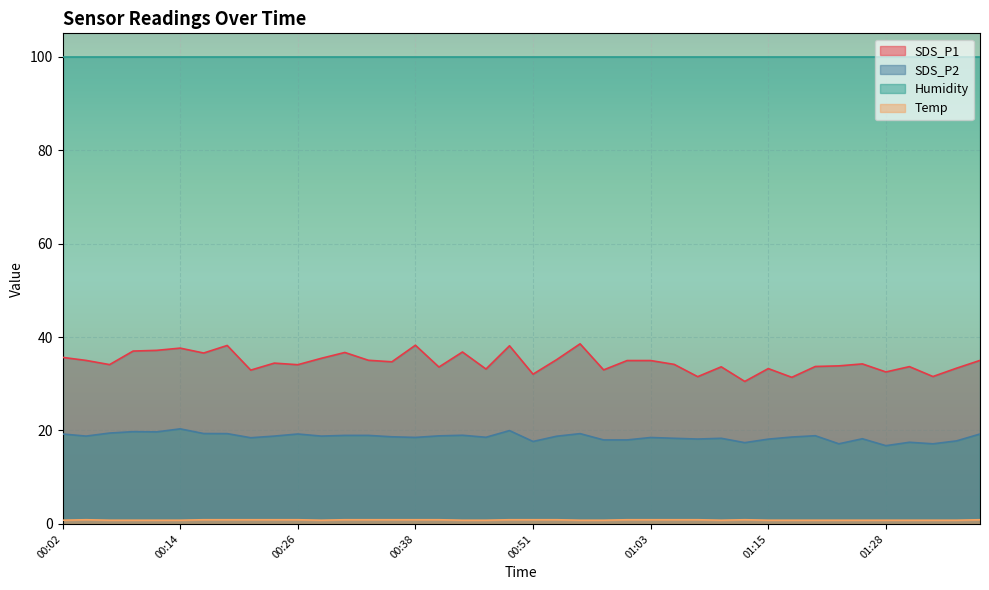

How many interior local peaks does the SDS_P2 series have?

11